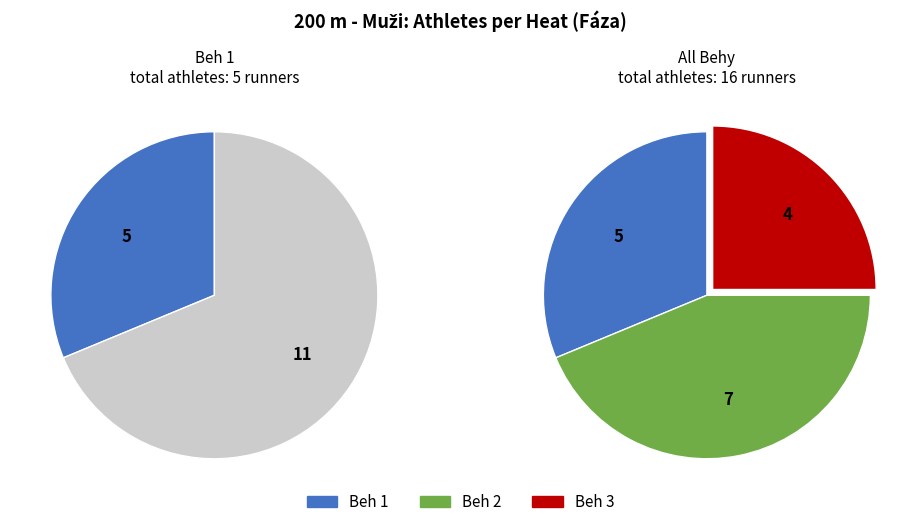

To the nearest percent, what is the combined percentage of Beh 3 and Beh 1?

56%